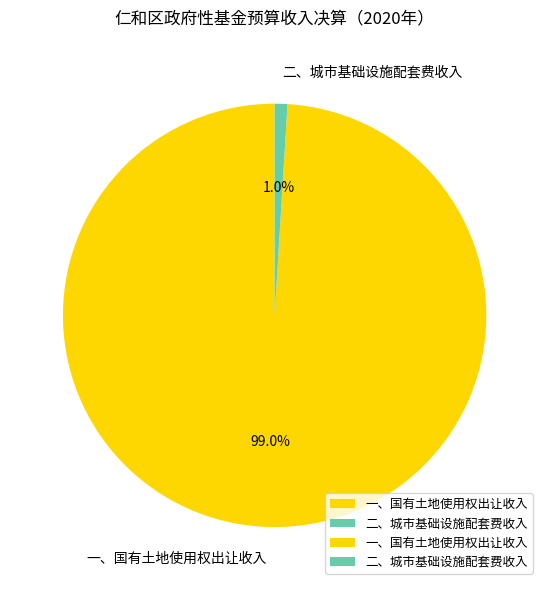

Combined, what portion of the pie is 一、国有土地使用权出让收入 and 二、城市基础设施配套费收入?

100.0%